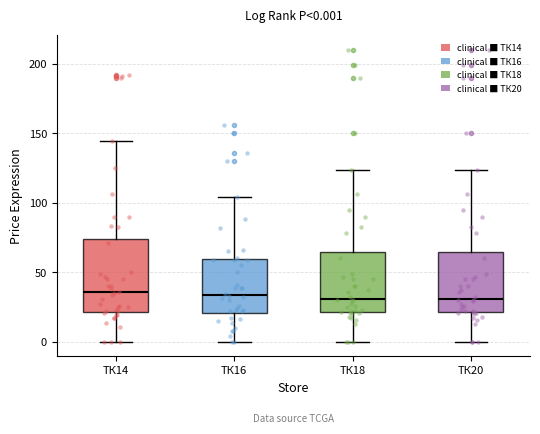

Comparing the boxes themselves (not the whiskers), which one is the tallest?

ТК14